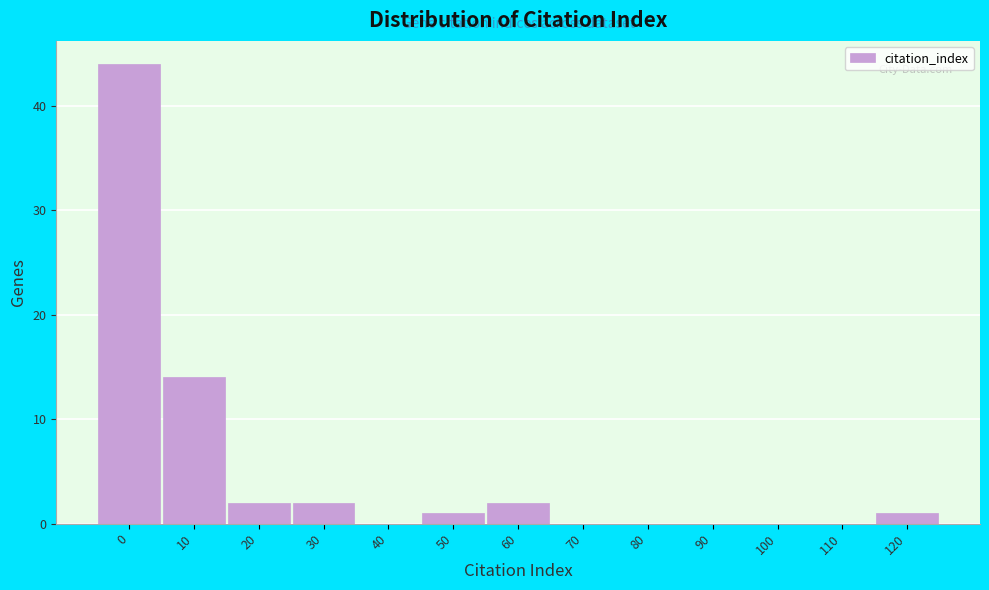

Reading left to right, what are all the values shown in this chart?

0=44	10=14	20=2	30=2	40=0	50=1	60=2	70=0	80=0	90=0	100=0	110=0	120=1